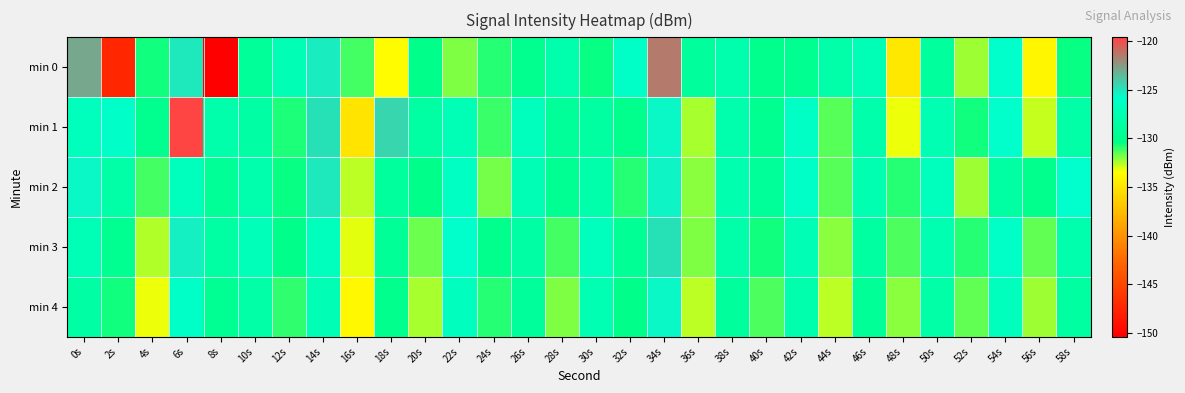

What is the smallest value displayed?

-150.4